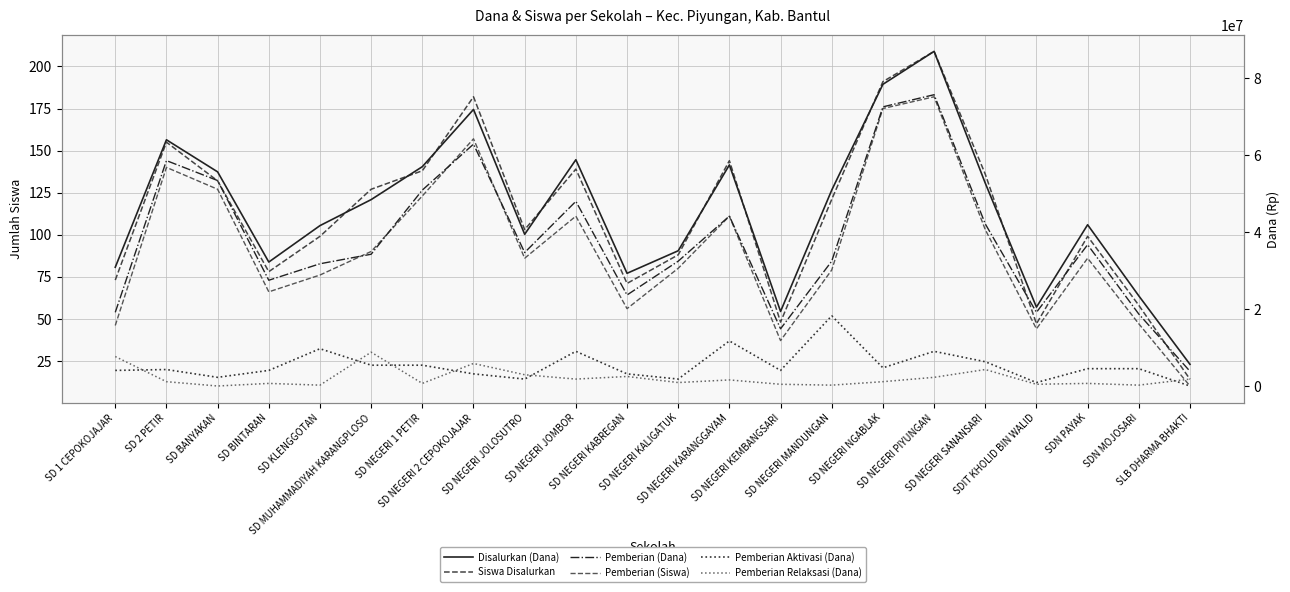

What is the difference between the second highest and second lowest values in the Pemberian Aktivasi (Dana) series?

10800000